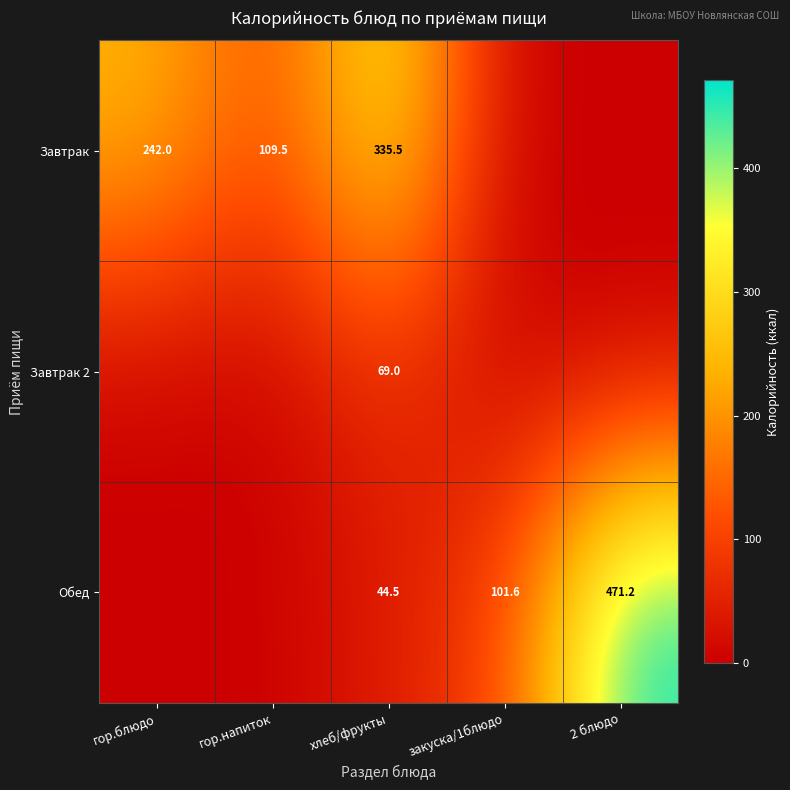

What is the spread (max minus min) of values at хлеб/фрукты?

291.0